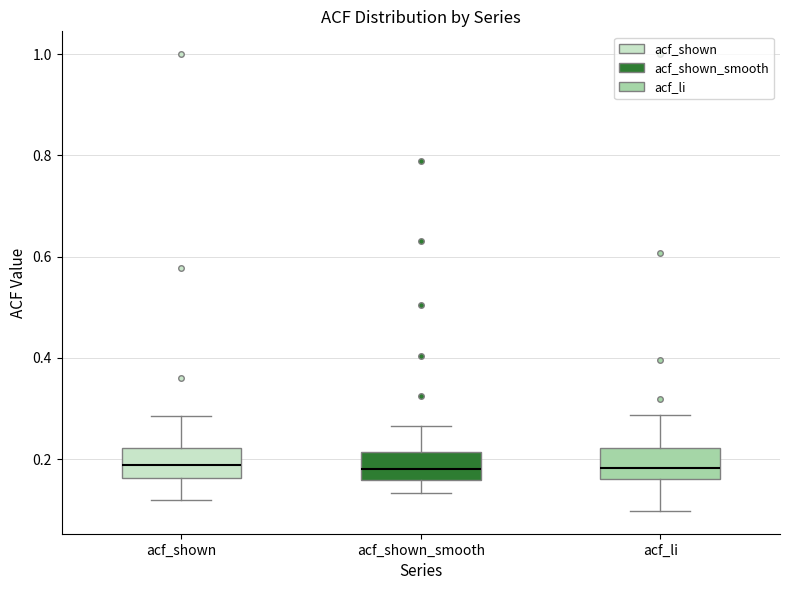

Reading left to right, transcribe this box plot: for each box, give where its median line is, the range the box spans, and where its two whiskers end, as read against the y-axis. The values are not printed on the chart, so give them approximately, as read against the axis.

acf_shown: median 0.18, box 0.16 to 0.22, whiskers 0.12 to 0.28
acf_shown_smooth: median 0.18, box 0.16 to 0.22, whiskers 0.14 to 0.26
acf_li: median 0.18, box 0.16 to 0.22, whiskers 0.10 to 0.28